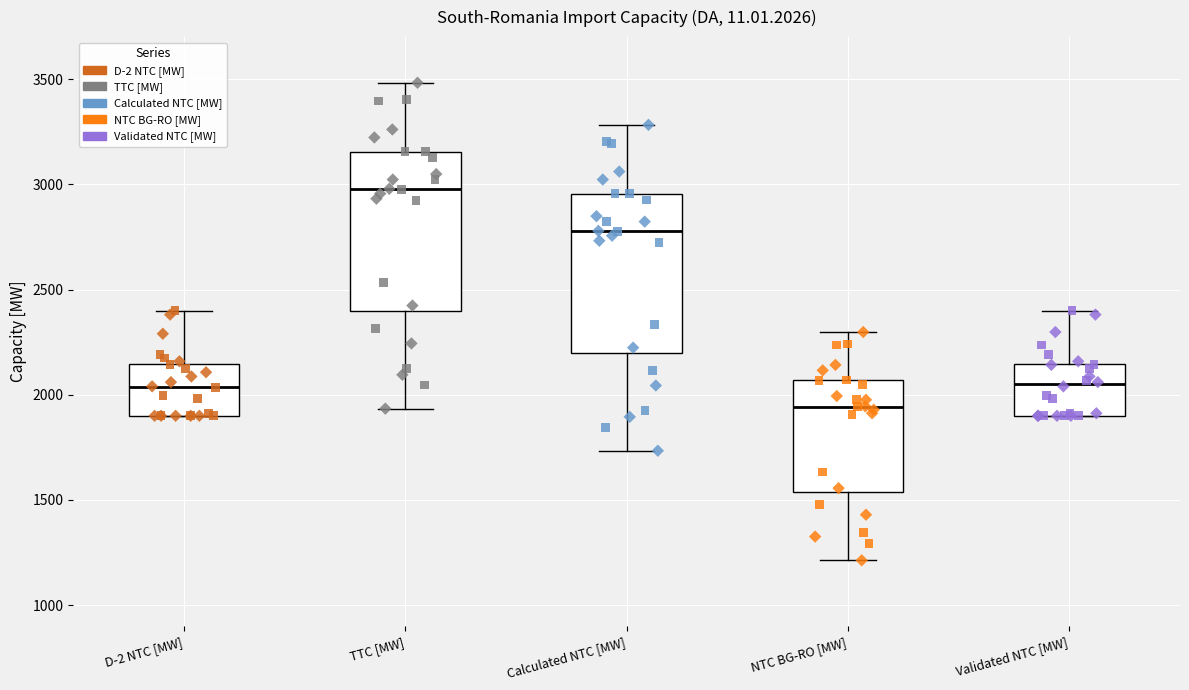

Reading left to right, read every box against the y-axis: the position of its median line, the range the box covers, and the ends of its whiskers. The values are not printed on the chart, so give them approximately, as read against the axis.

D-2 NTC [MW]: median 2050, box 1900 to 2150, whiskers 1900 to 2400
TTC [MW]: median 3000, box 2400 to 3150, whiskers 1950 to 3500
Calculated NTC [MW]: median 2800, box 2200 to 2950, whiskers 1750 to 3300
NTC BG-RO [MW]: median 1950, box 1550 to 2050, whiskers 1200 to 2300
Validated NTC [MW]: median 2050, box 1900 to 2150, whiskers 1900 to 2400